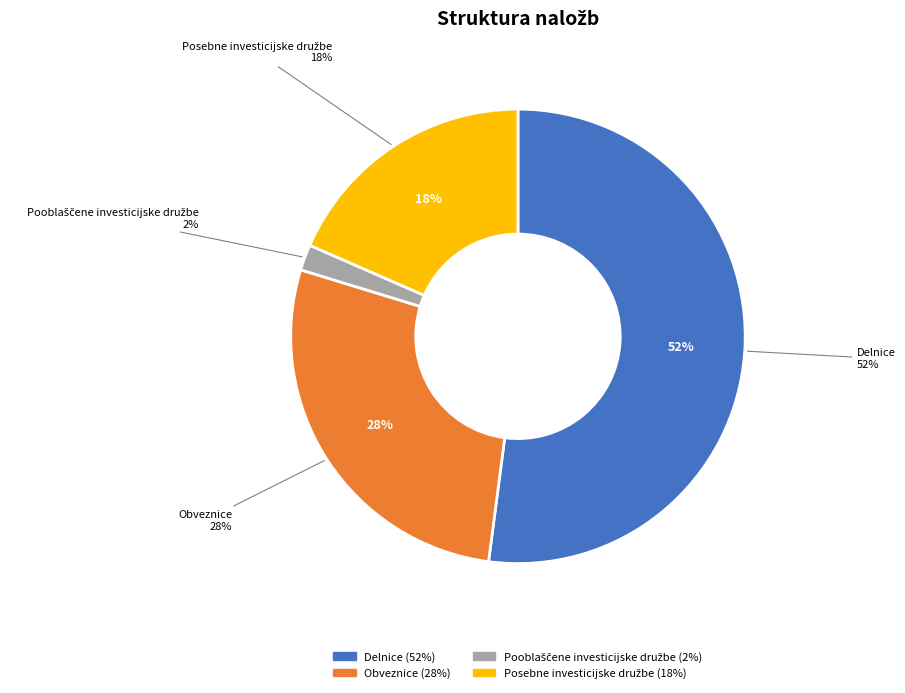

Does Delnice represent more than half of the total?

Yes